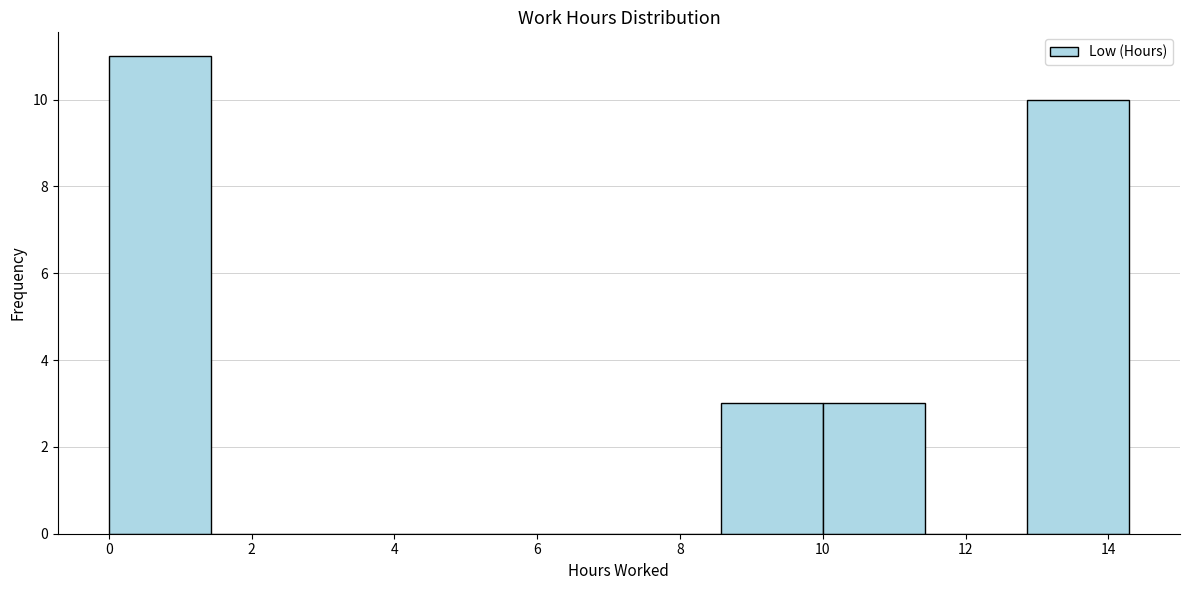

What is the height of the bar covering 0.0 to 1.4 on the x-axis? Neither the bar edges nor the heights are printed on the chart, so give them approximately, as read against the axes.

11